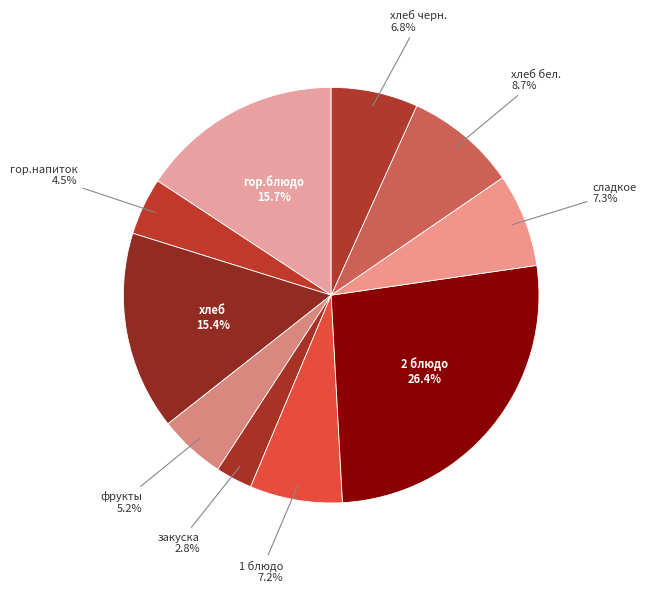

How many slices are in this pie chart?

10